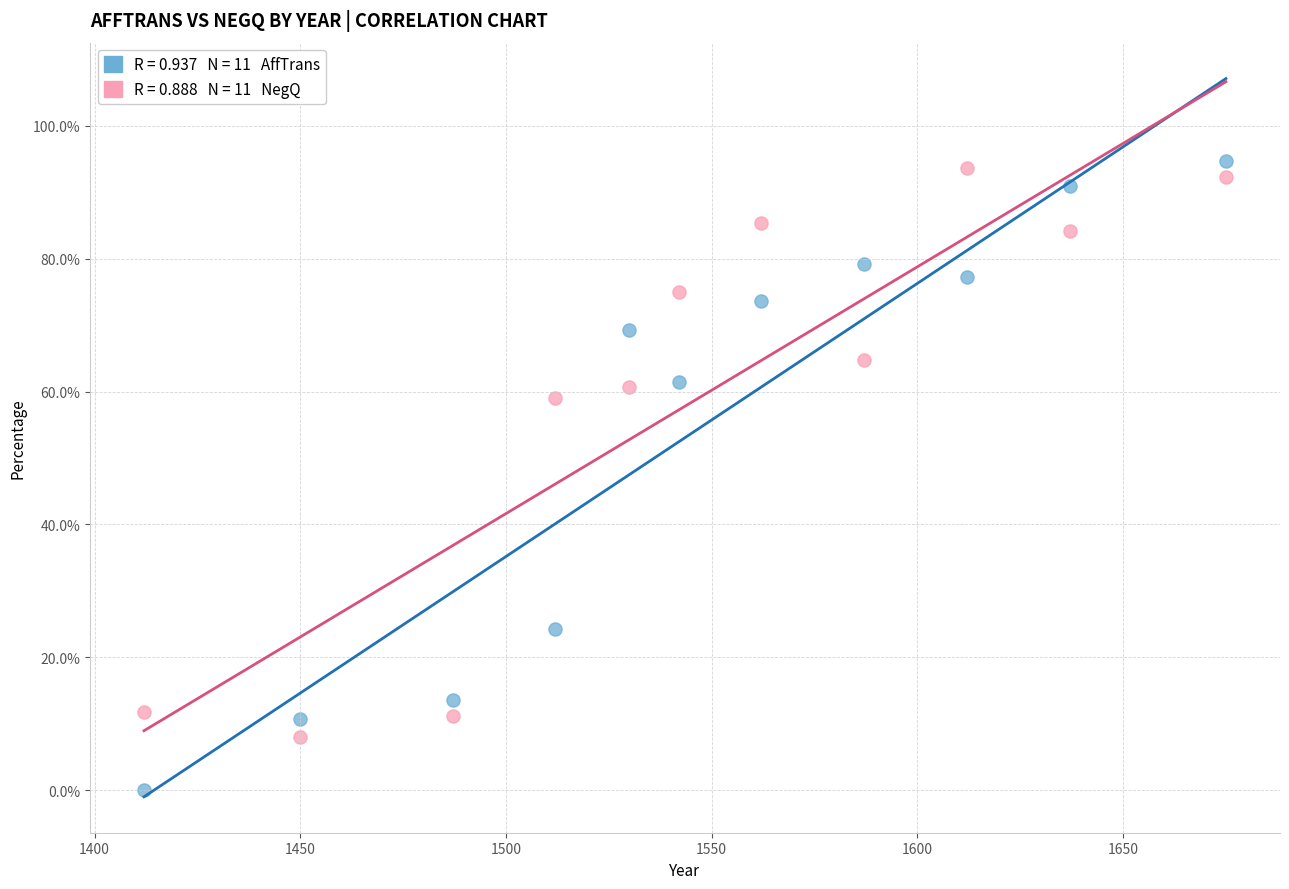

Across all data points, what is the range of Y values (max minus min)?

94.7